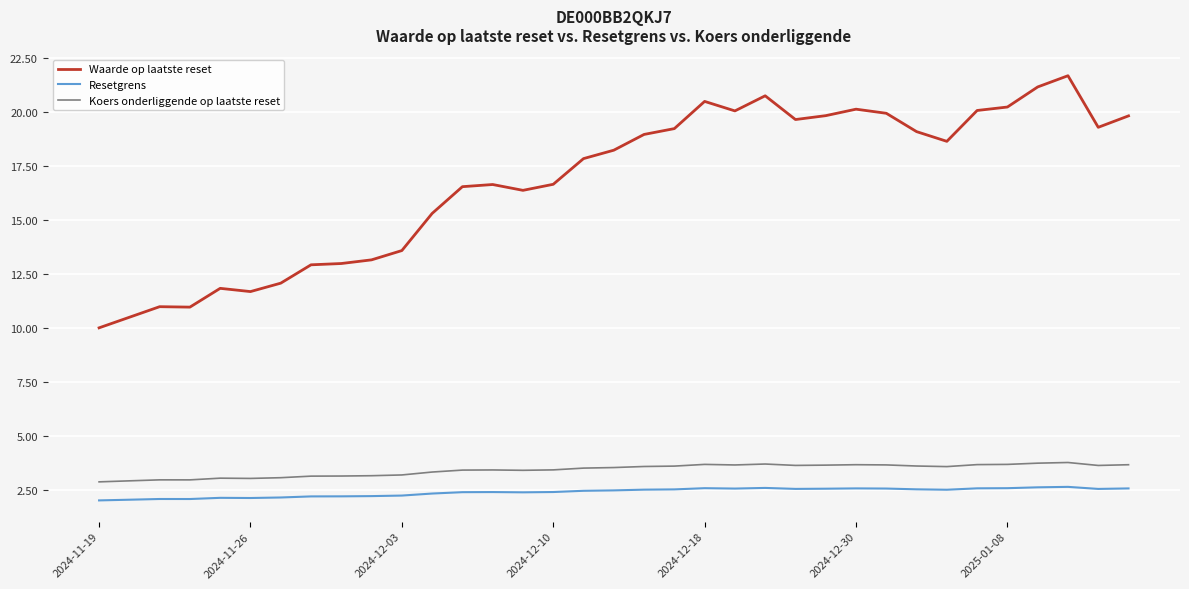

Rank the series by their maximum value, from lowest to highest.

Resetgrens, Koers onderliggende op laatste reset, Waarde op laatste reset